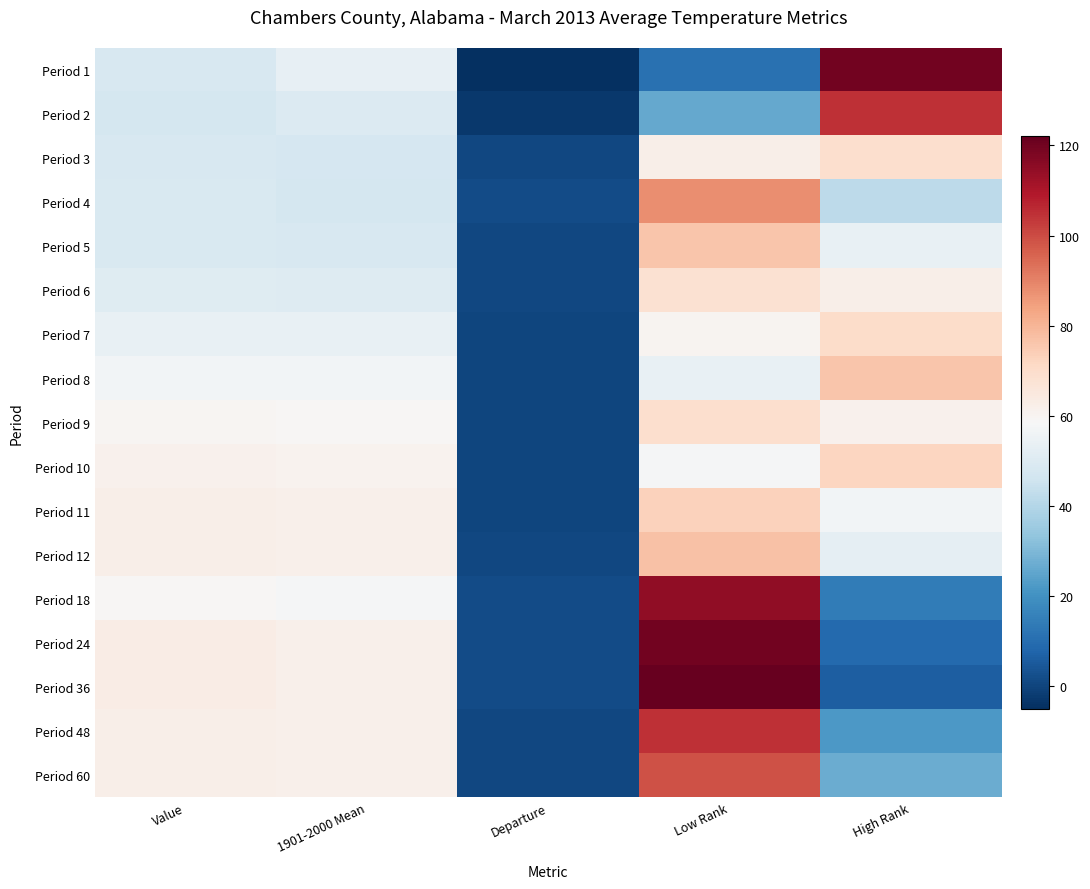

Between Departure and Value, which is larger?

Value